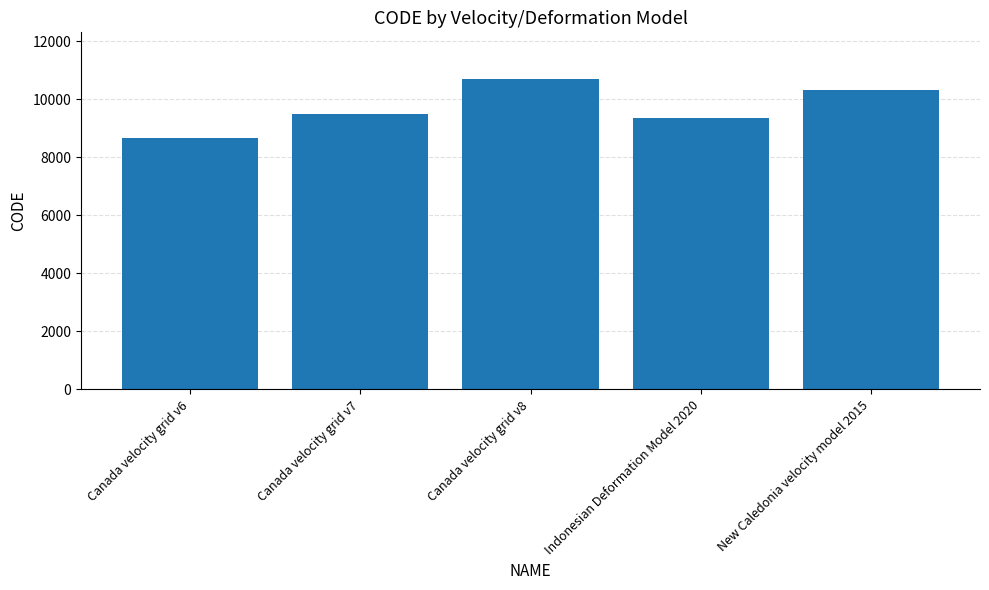

Reading right to left, list all the values displayed in this chart.

New Caledonia velocity model 2015=10323	Indonesian Deformation Model 2020=9375	Canada velocity grid v8=10707	Canada velocity grid v7=9483	Canada velocity grid v6=8676